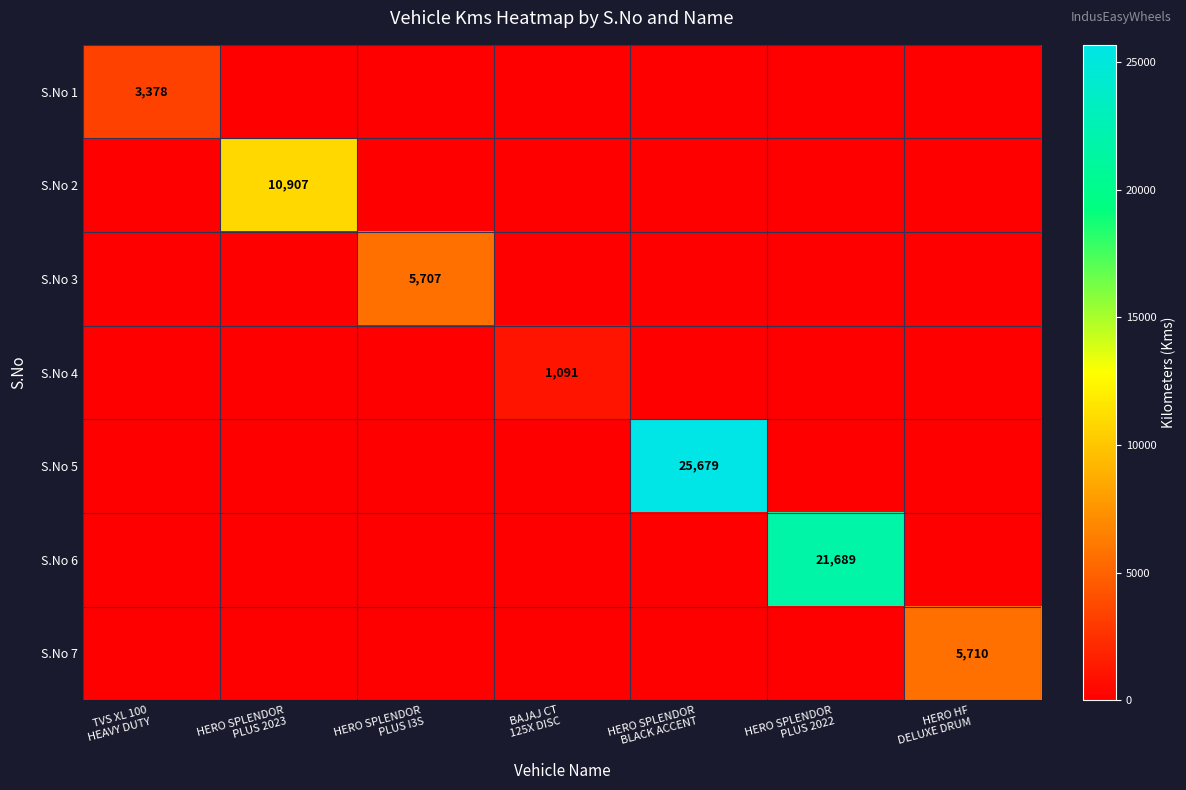

What is the average value of the S.No 3 series?

815